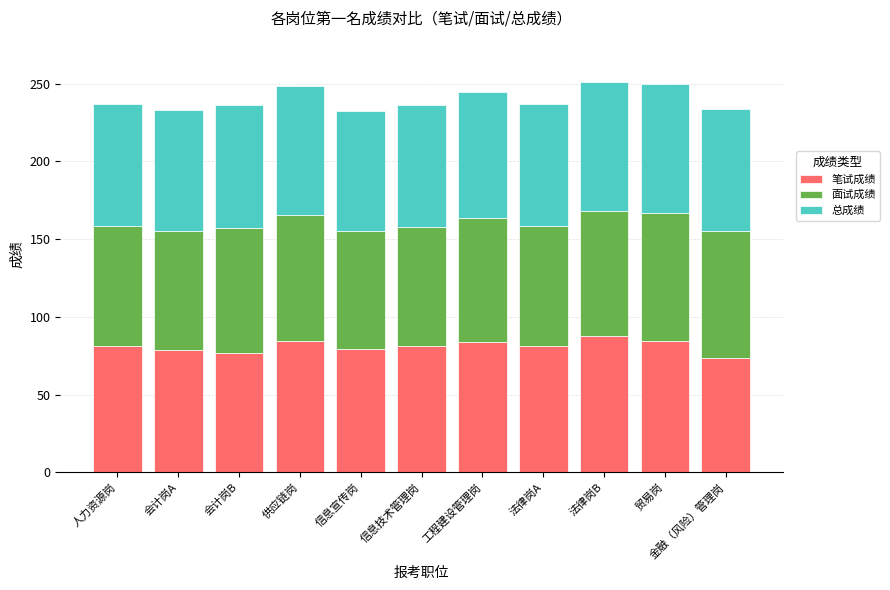

What is the total value across all series at 人力资源岗?

236.8